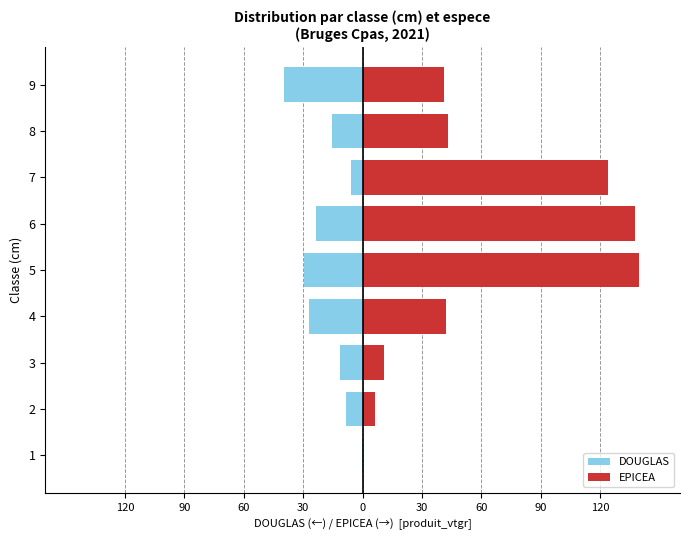

True or false: EPICEA has a value of 42.9 at 8.

True